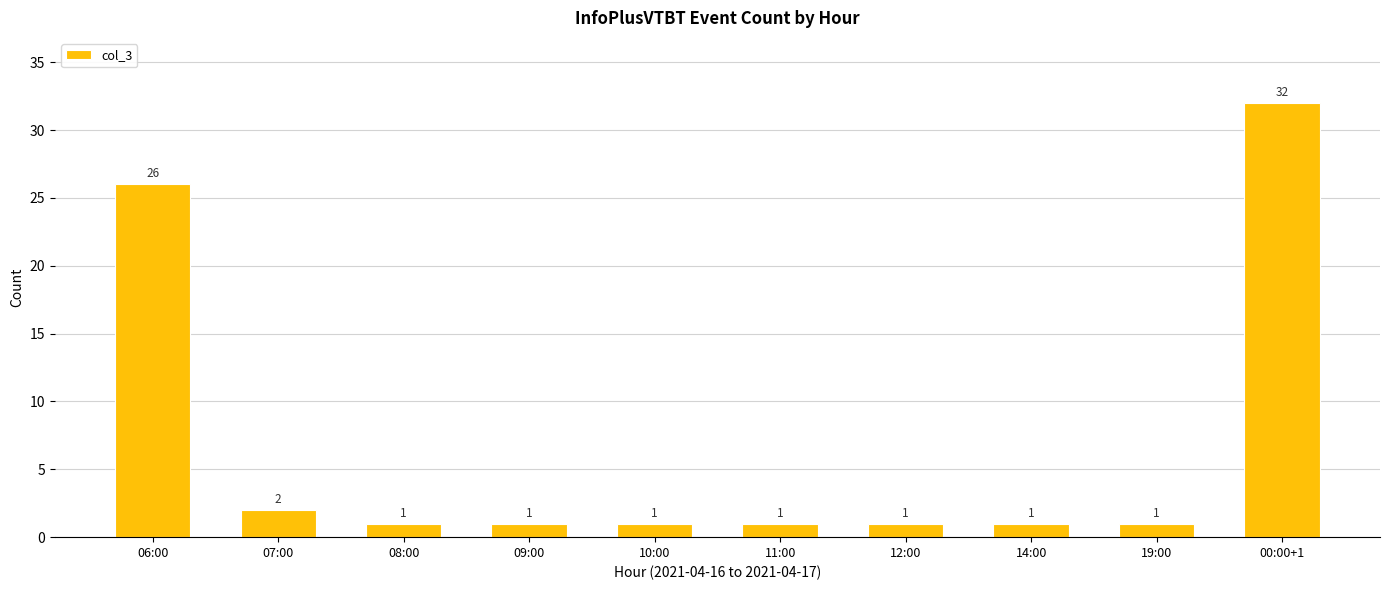

What is the sum of all values?

67